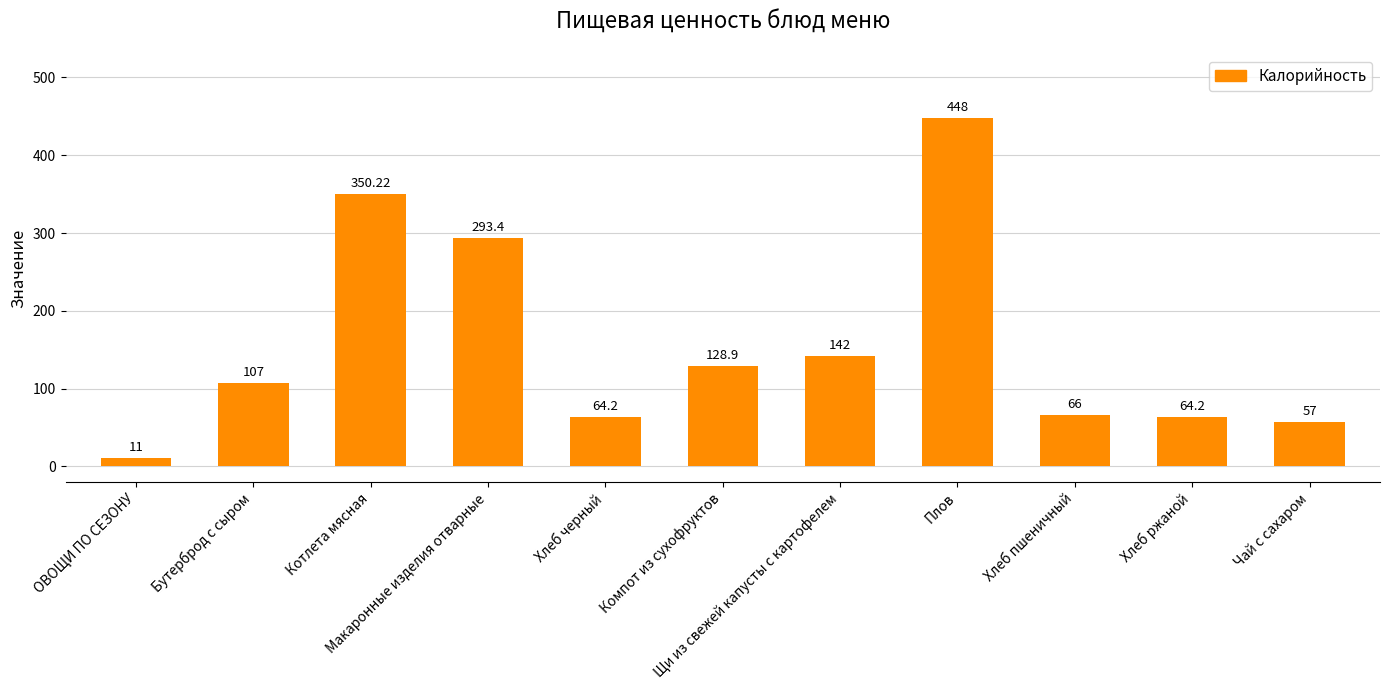

What is the difference between the maximum and minimum values?

437.0